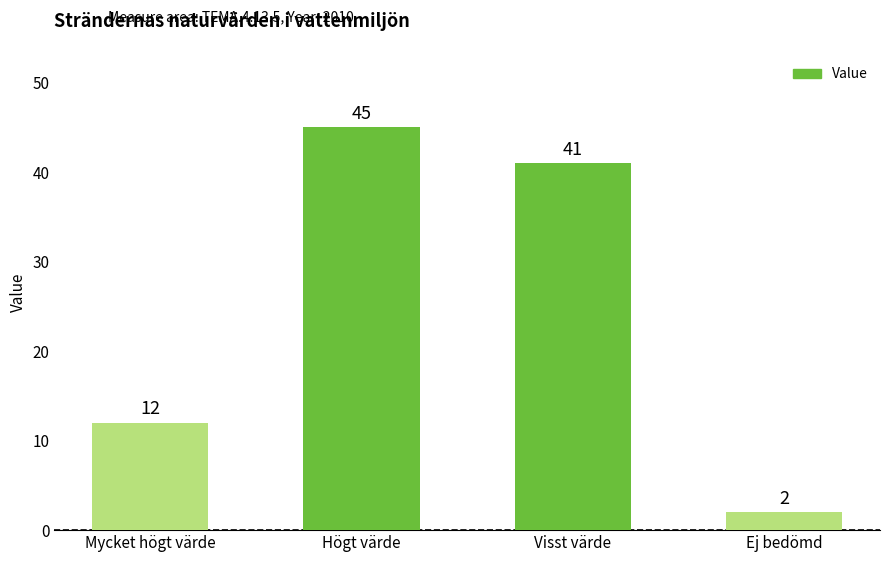

Reading left to right, extract all data points from this chart.

12	45	41	2